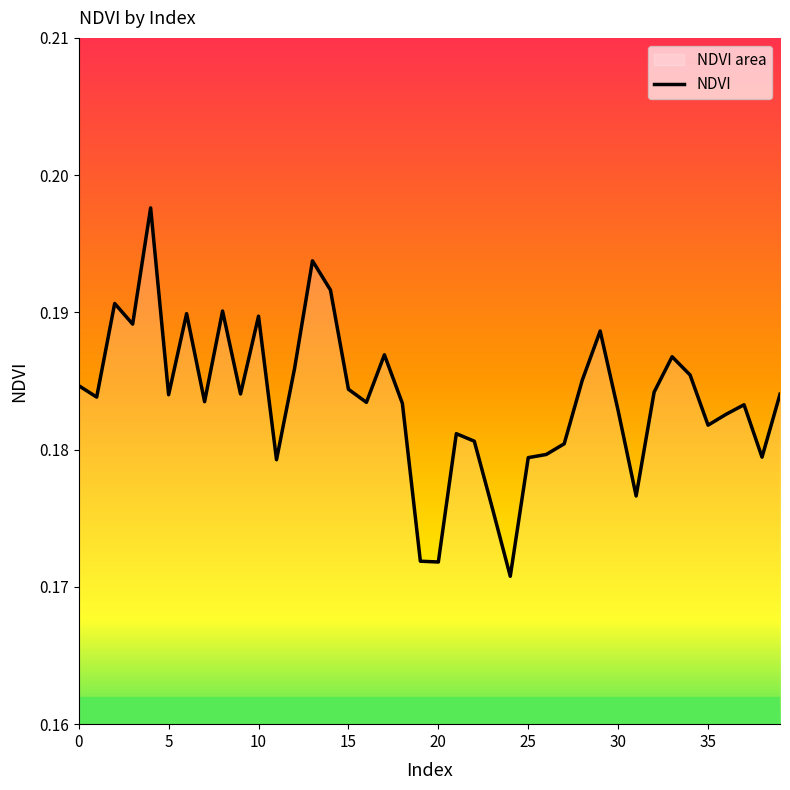

The chart shows a value of 0.0 at 30. True or false?

False